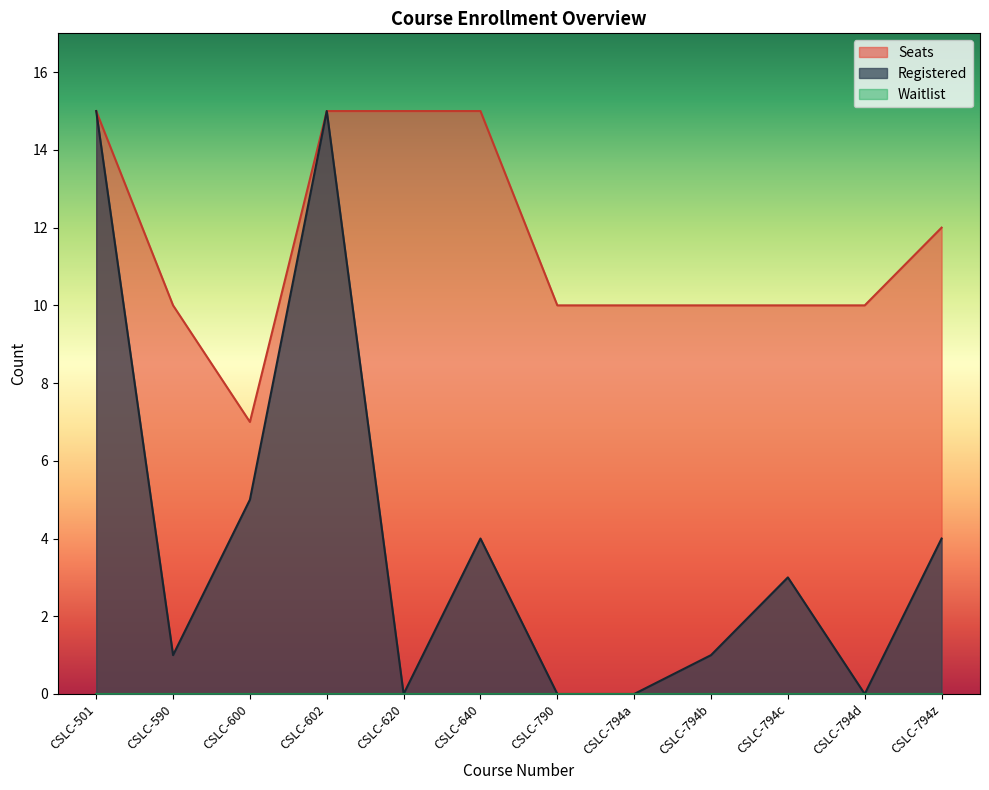

The value of Seats at CSLC-794a is 17. True or false?

False